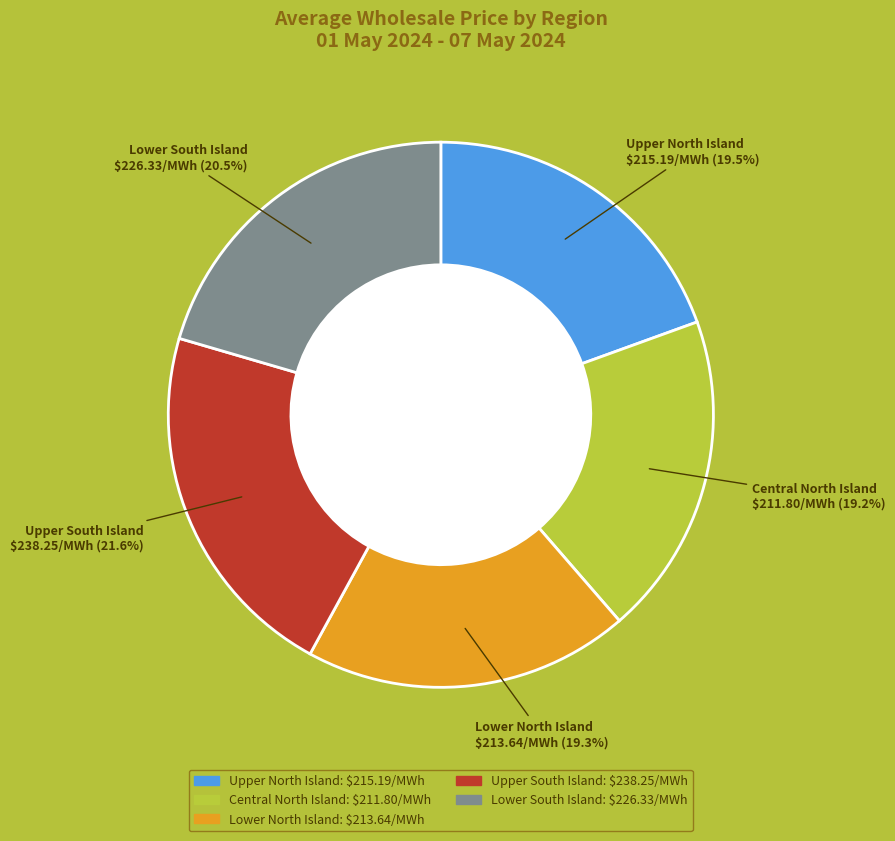

Is it true that Upper North Island is 10% of the pie?

False